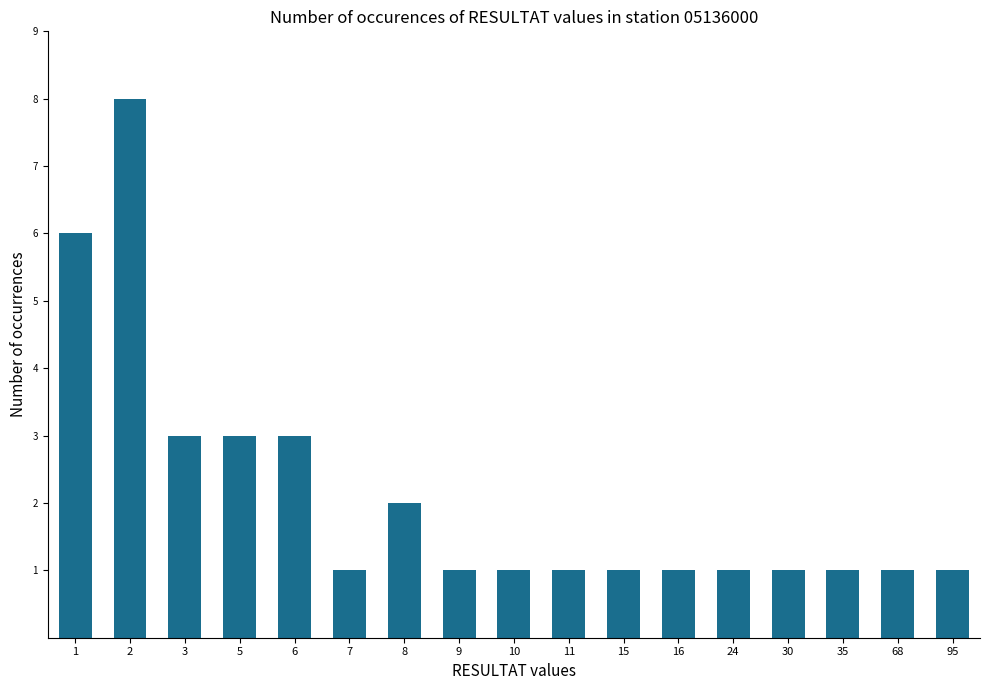

What is the sum of all values?

36